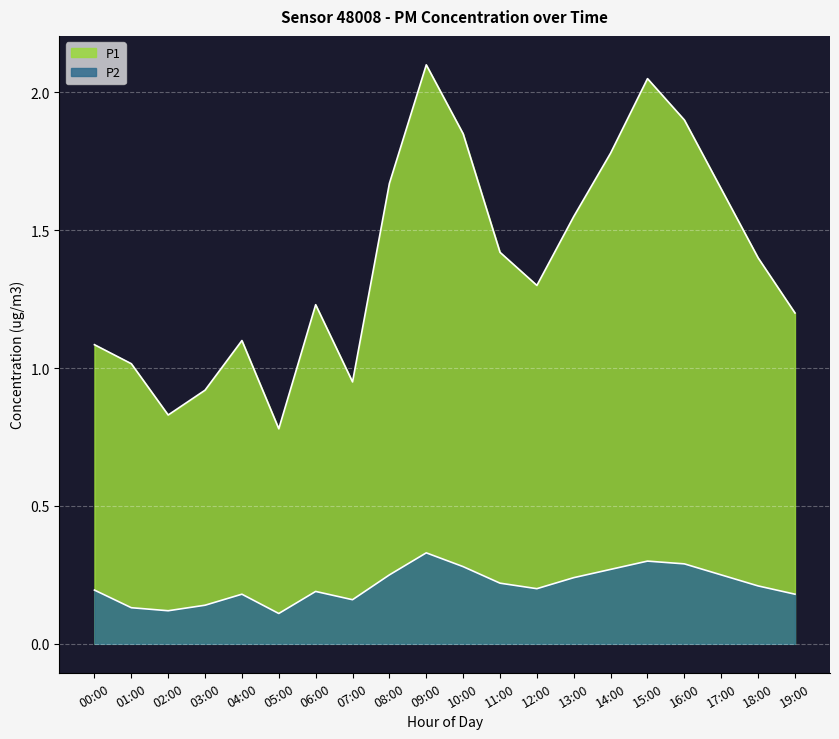

At which label is P1 closest to 0?

05:00